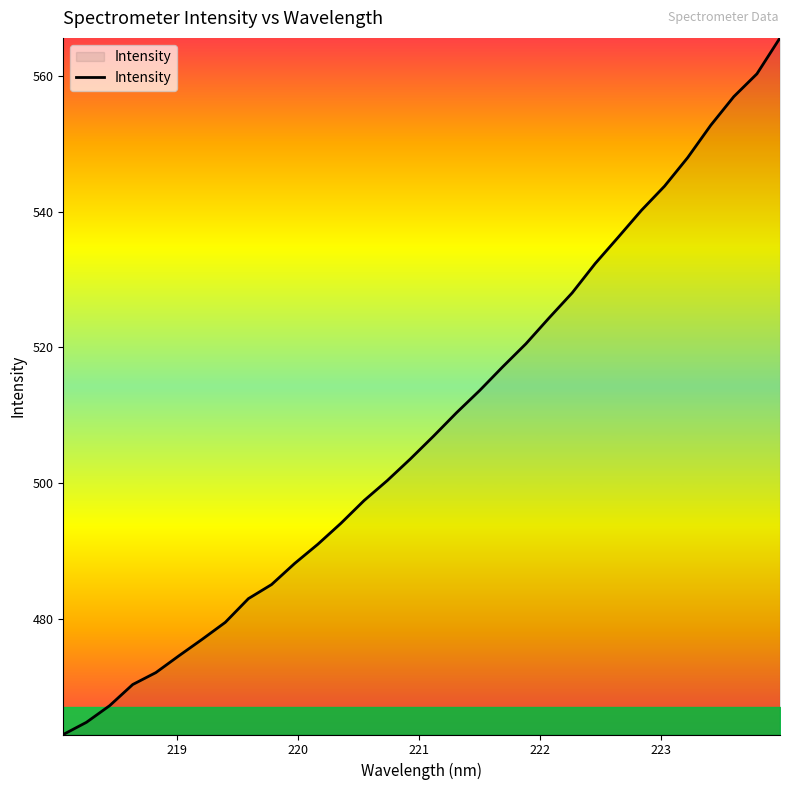

Does the chart display data point markers on the line(s)?

No